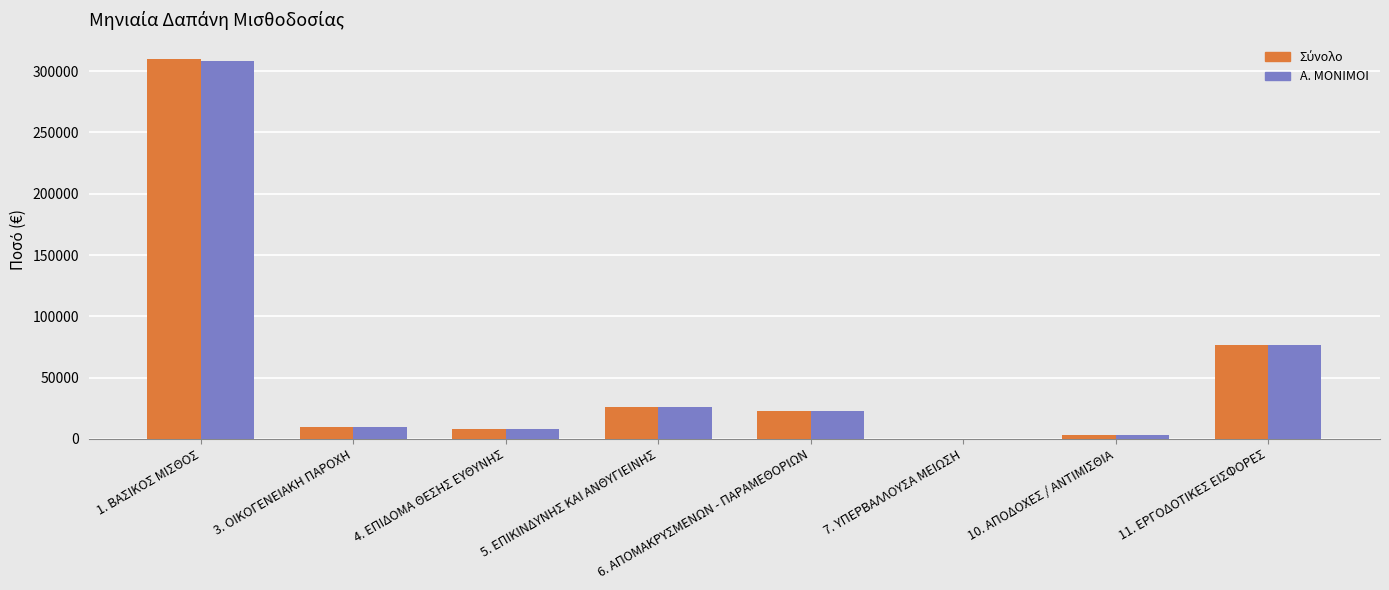

What is the sum of the Α. ΜΟΝΙΜΟΙ values at 3. ΟΙΚΟΓΕΝΕΙΑΚΗ ΠΑΡΟΧΗ and 11. ΕΡΓΟΔΟΤΙΚΕΣ ΕΙΣΦΟΡΕΣ?

85820.1